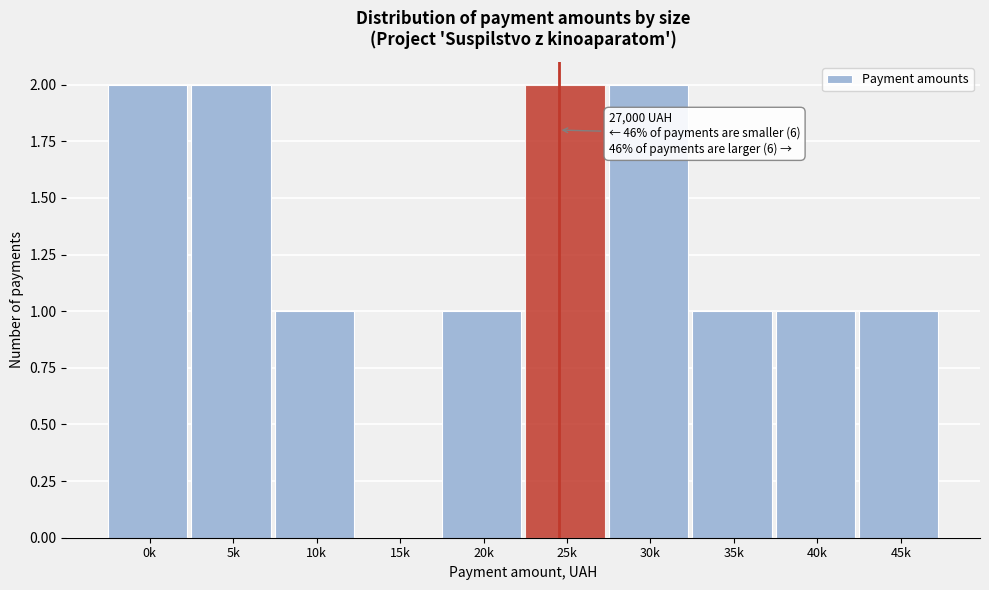

Reading right to left, extract all data points from this chart.

45k=1	40k=1	35k=1	30k=2	25k=2	20k=1	15k=0	10k=1	5k=2	0k=2